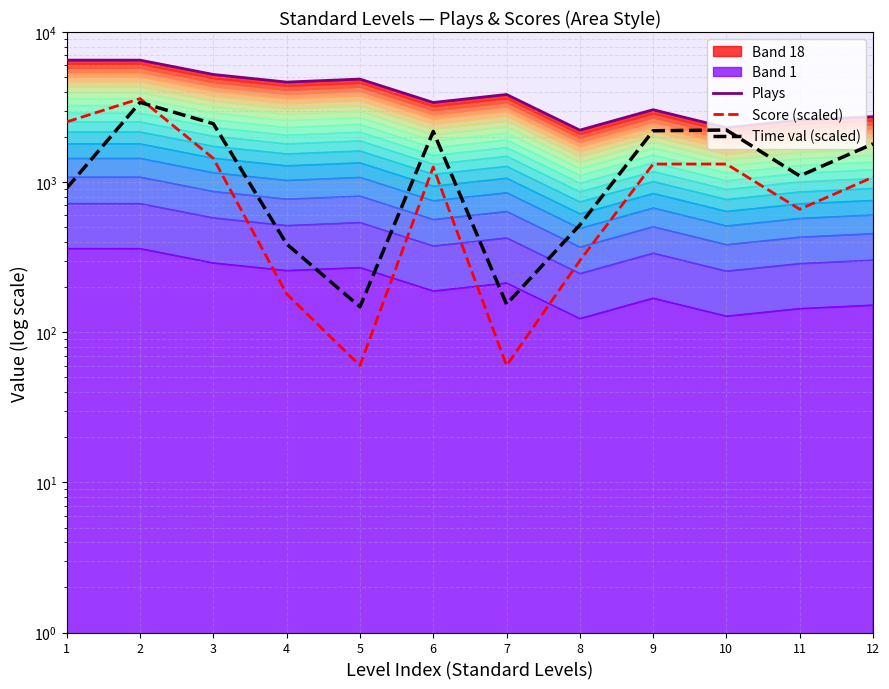

How many values in the Score (scaled) series are below 1260?

6